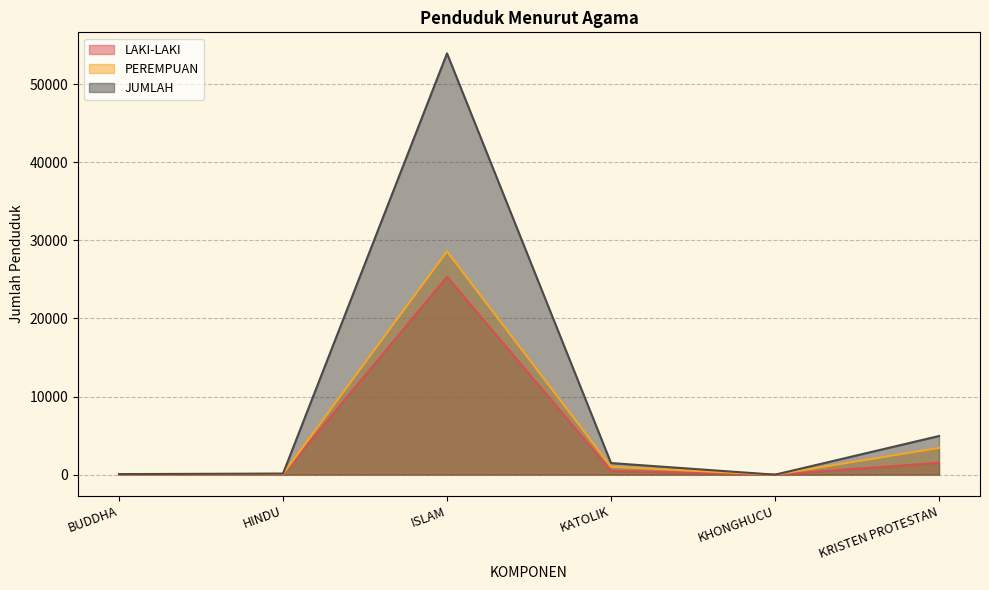

The value of PEREMPUAN at HINDU is 134. True or false?

False